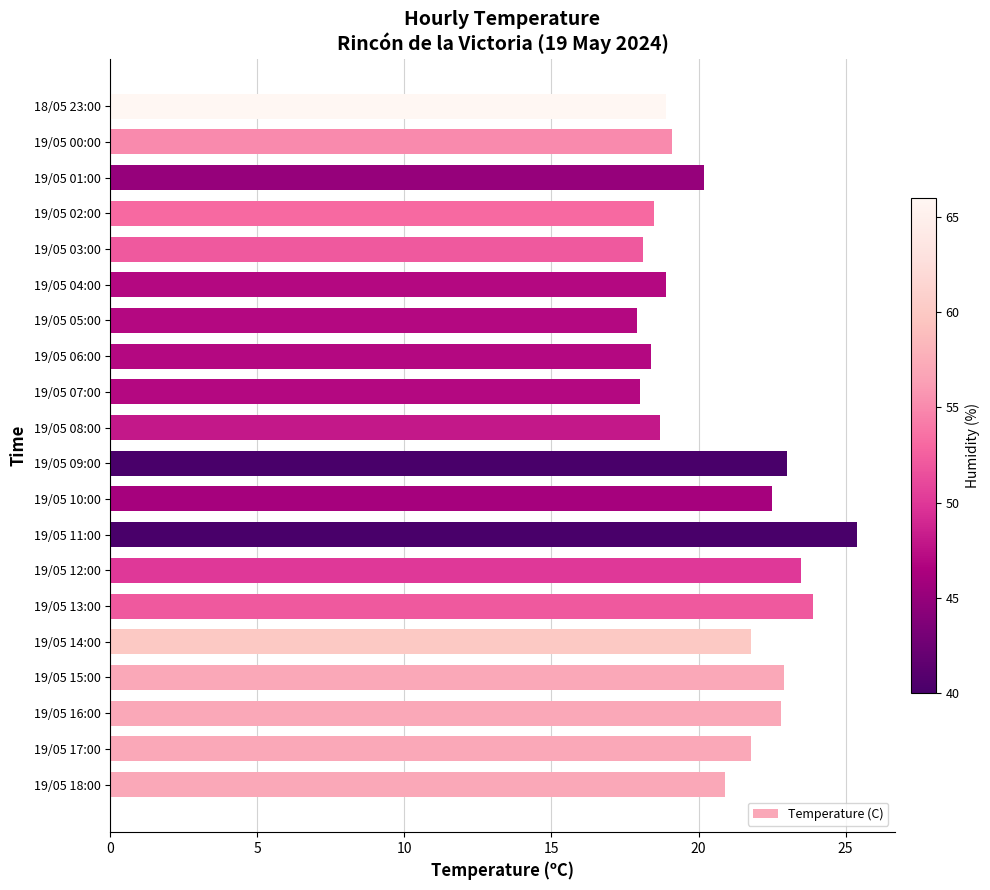

What is the change in value from 19/05 12:00 to 19/05 05:00?

-5.6